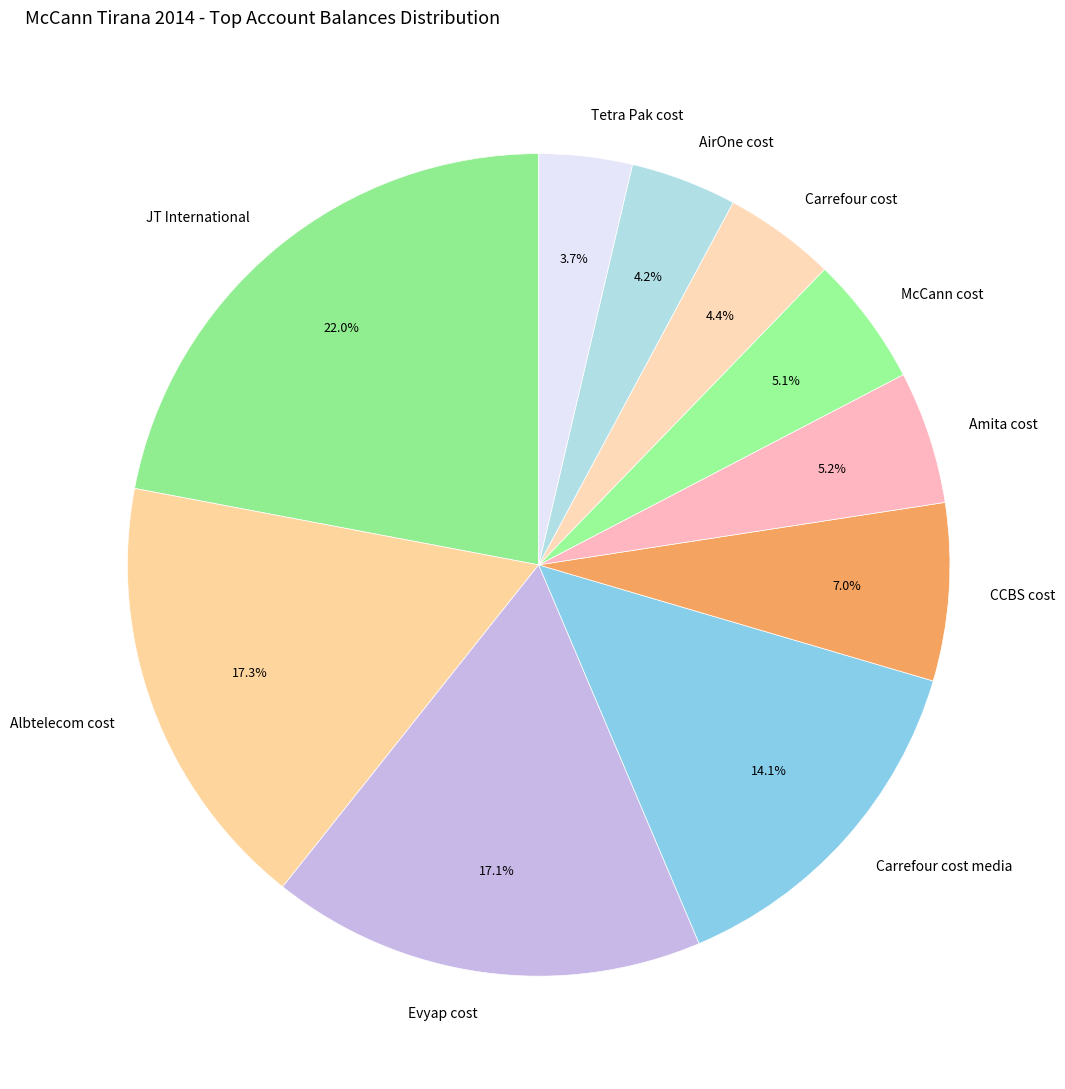

Combined, what portion of the pie is AirOne cost and Albtelecom cost?

21.5%